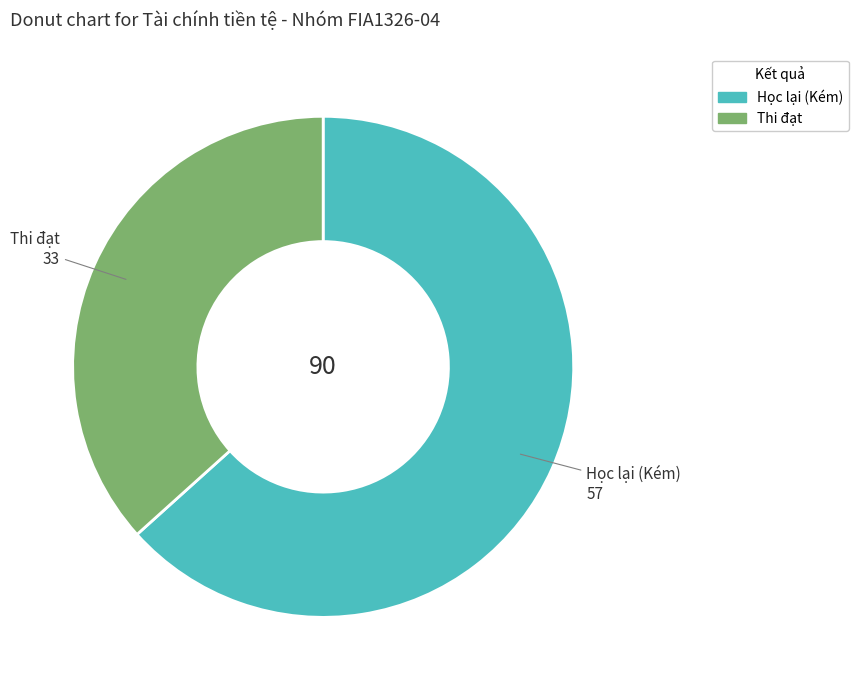

Is there any slice that represents more than half of the pie?

Yes